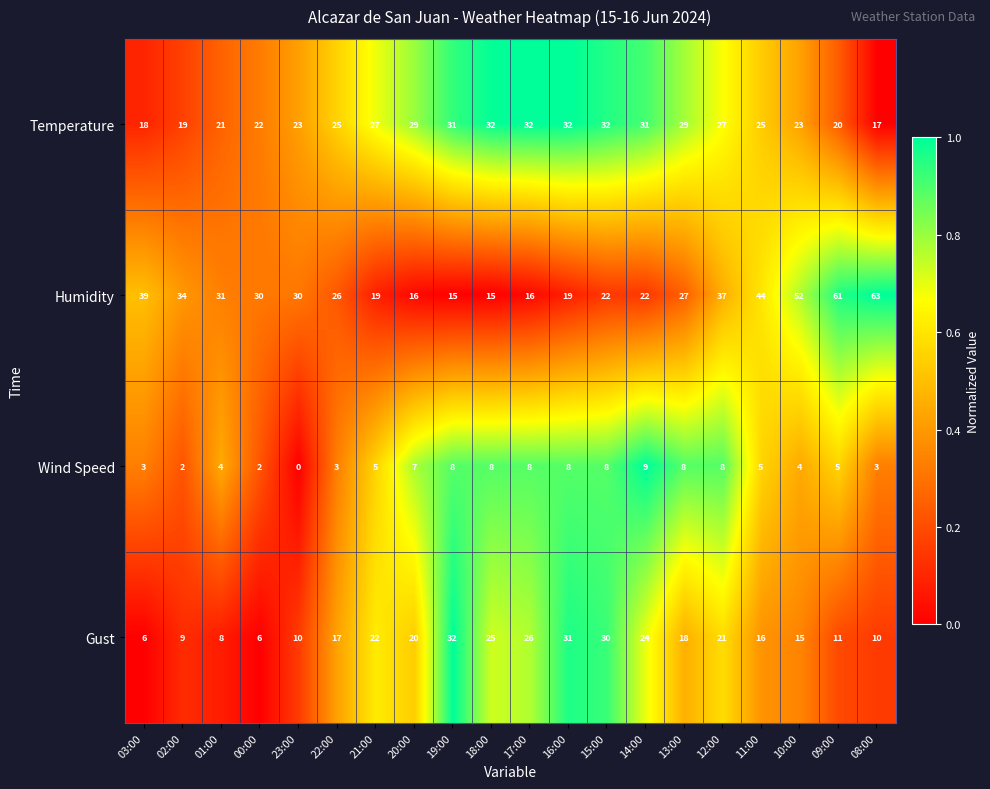

True or false: Wind Speed has a value of 0 at 23:00.

True